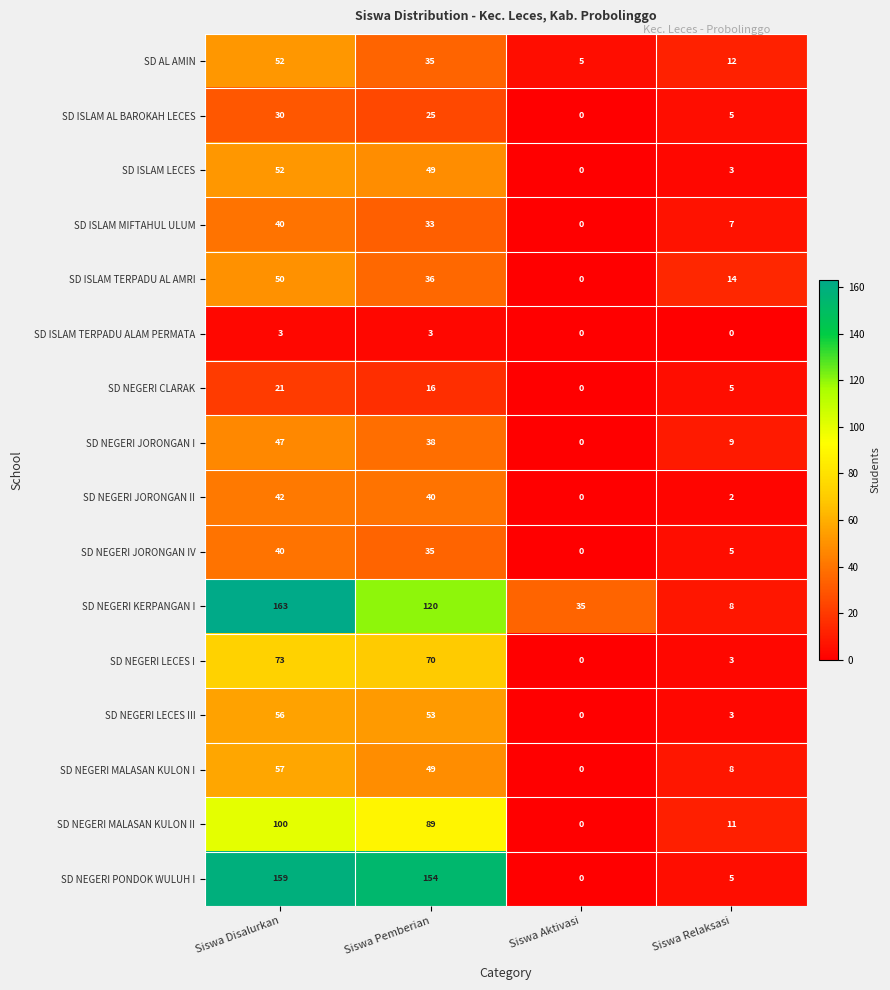

List the labels in order of SD NEGERI LECES III value, largest first.

Siswa Disalurkan, Siswa Pemberian, Siswa Relaksasi, Siswa Aktivasi